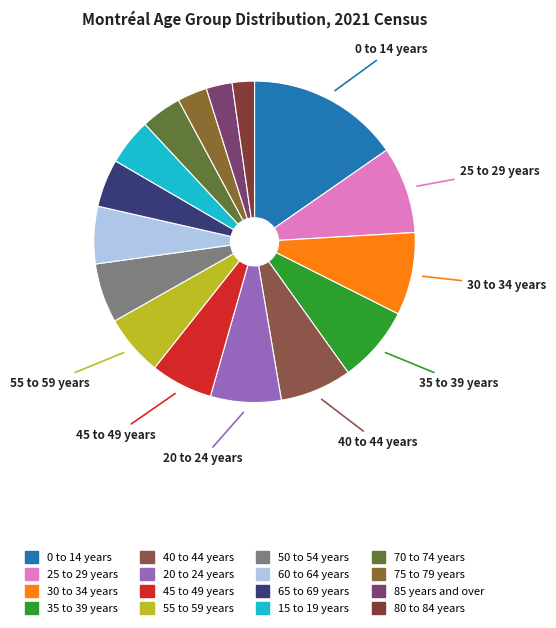

Which category has the smallest portion of the pie?

80 to 84 years